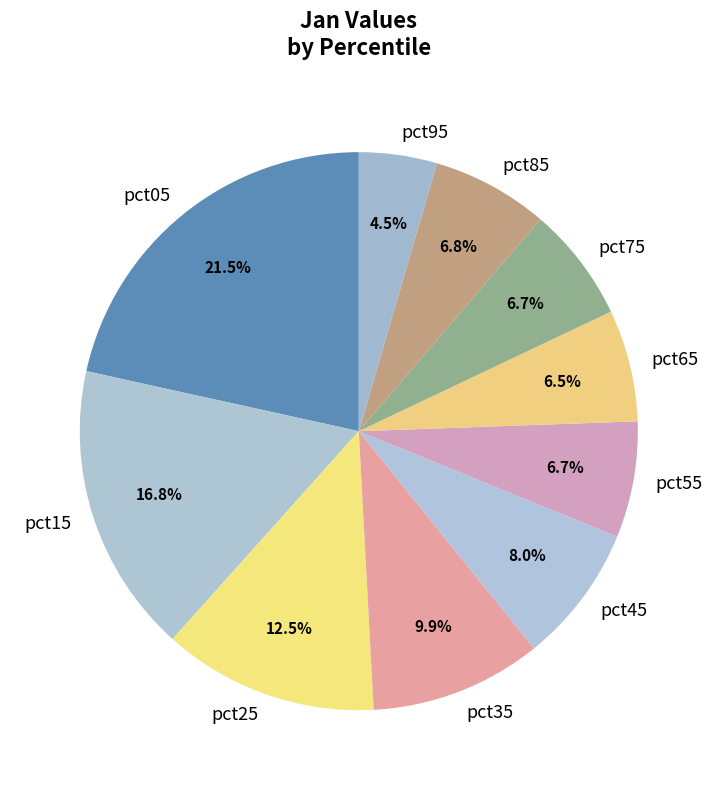

Between pct75 and pct05, which is larger?

pct05